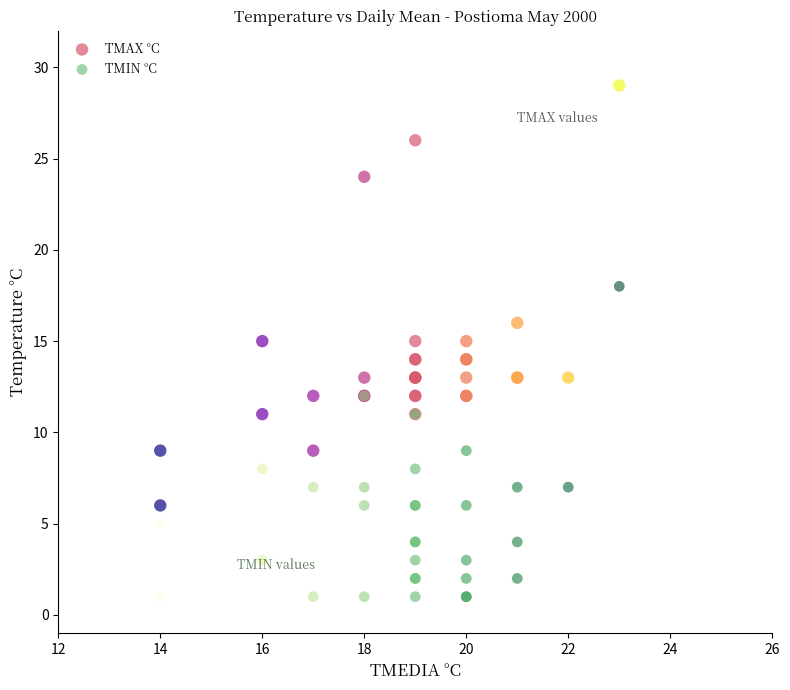

Which series reaches the maximum Y coordinate?

TMAX °C